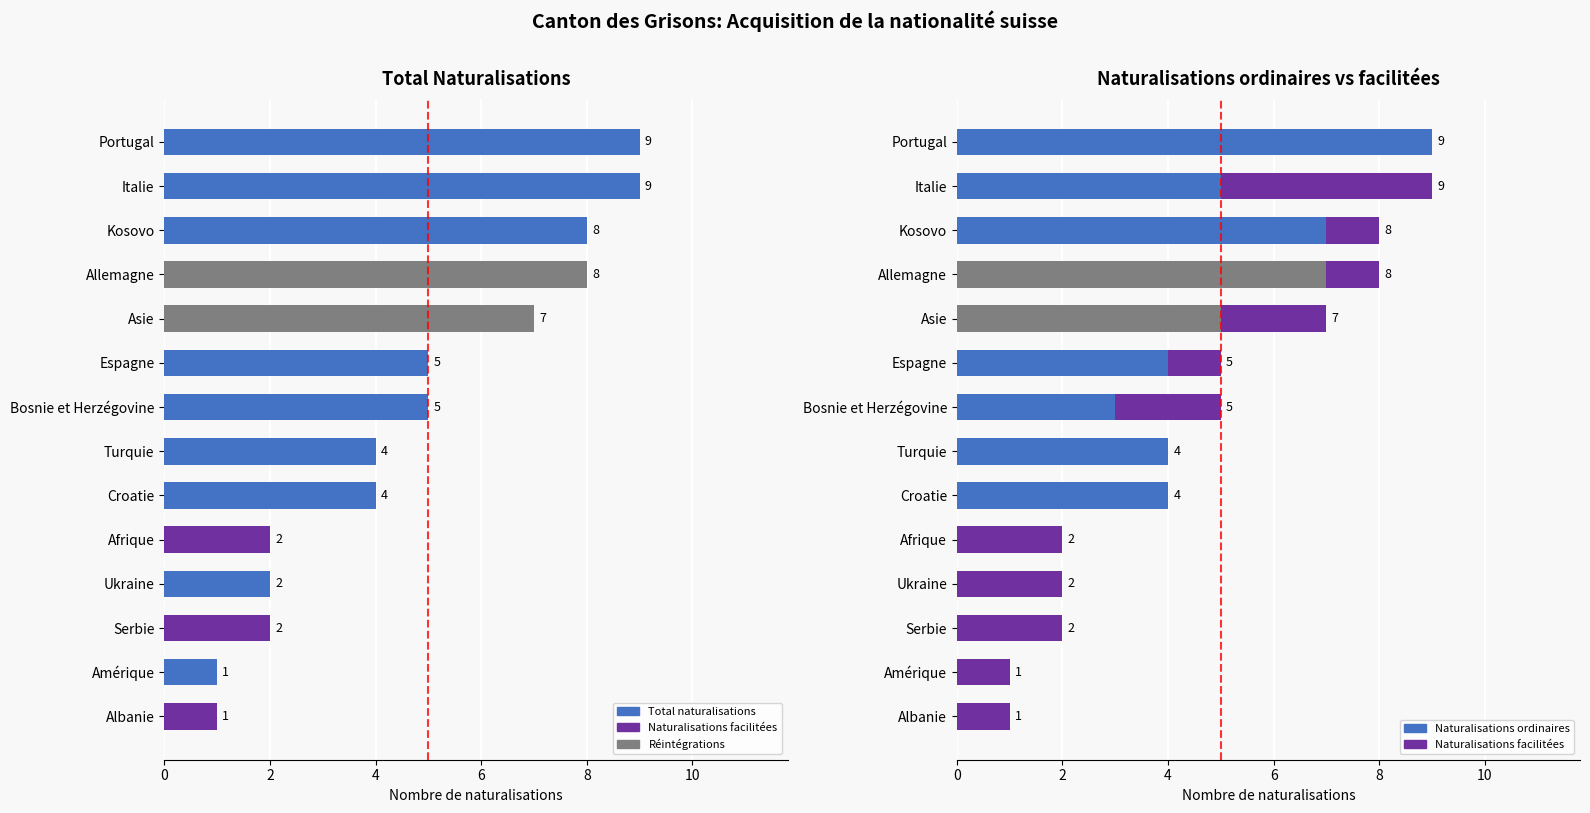

List the series in order of their peak value, highest first.

Total naturalisations, Naturalisations ordinaires, Naturalisations facilitées